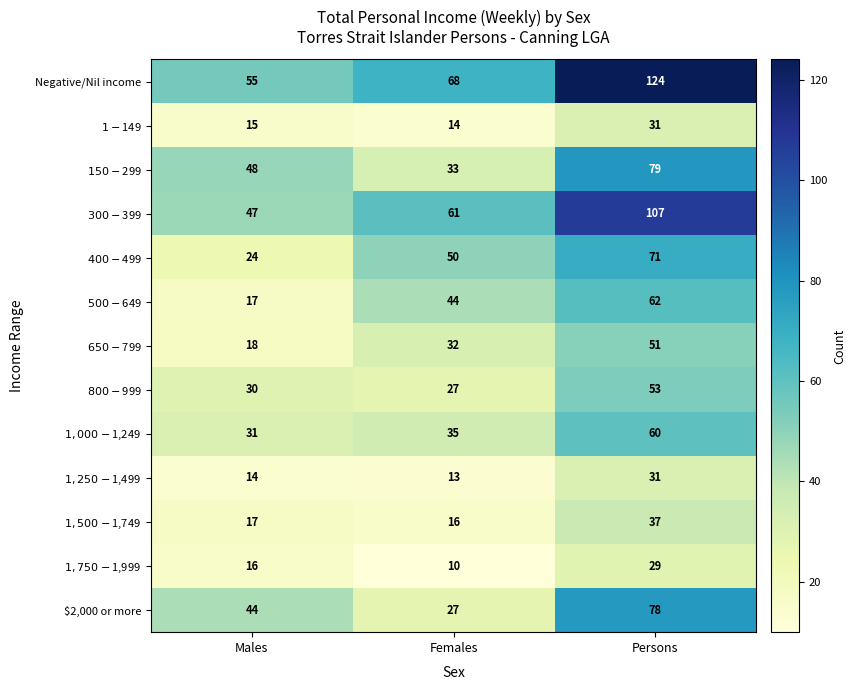

What is the maximum value shown in the chart?

124